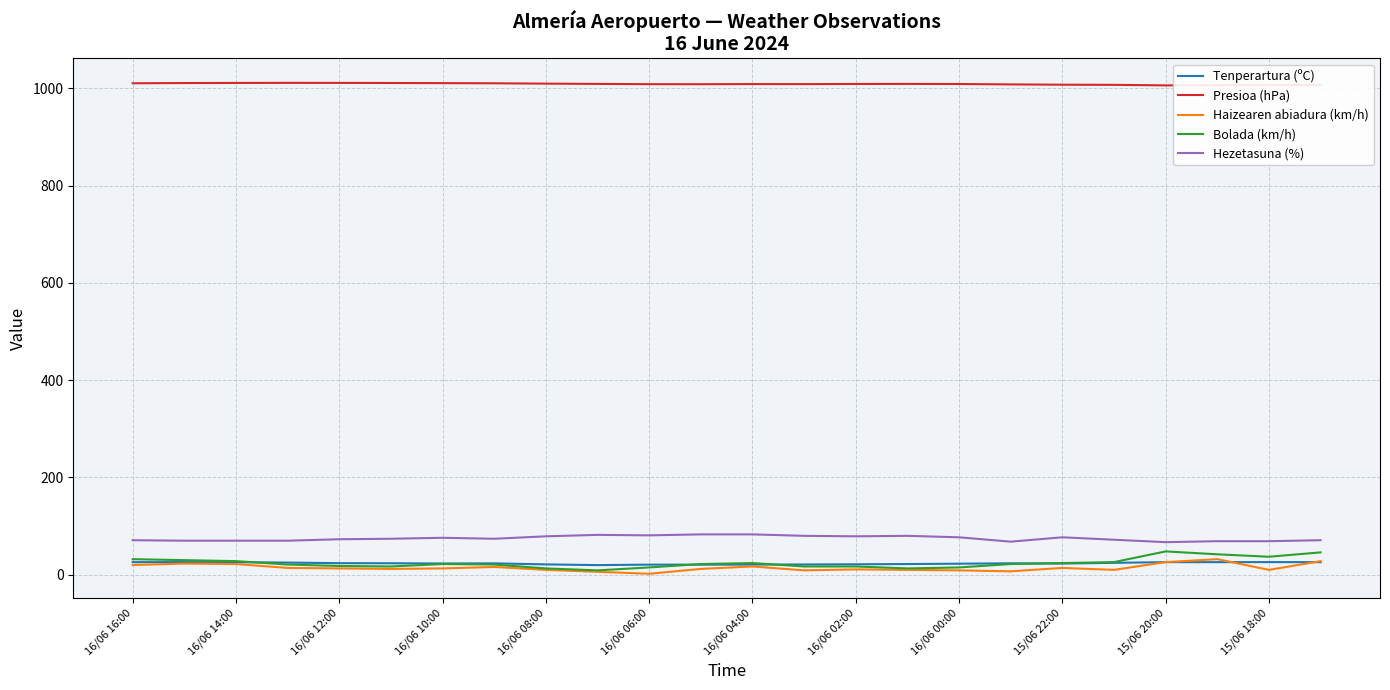

In Presioa (hPa), how many points are lower than both neighbors (excluding endpoints)?

3